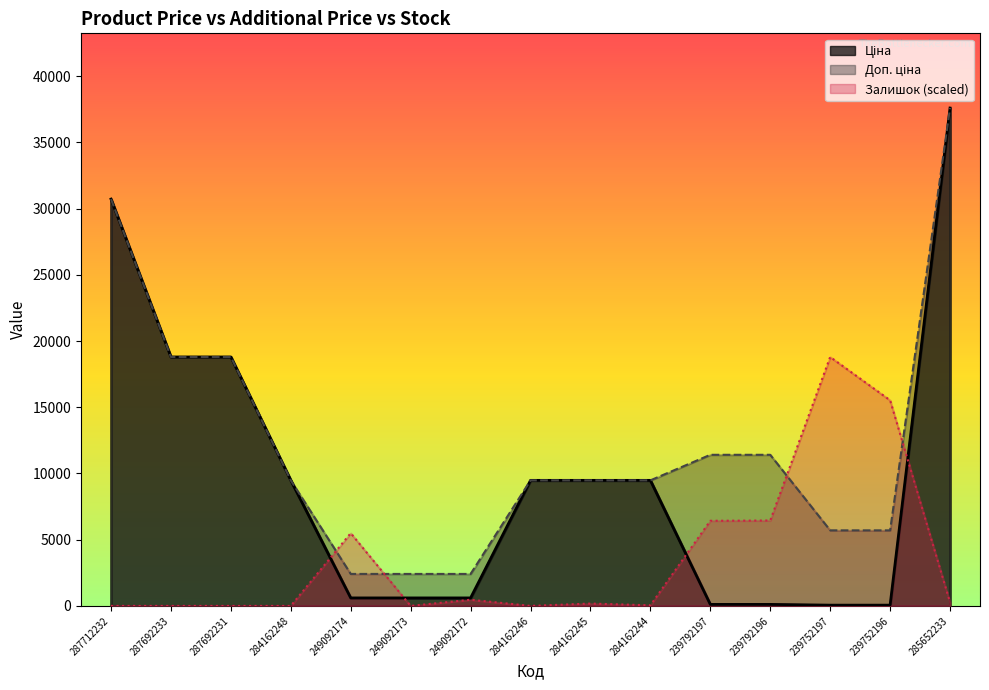

What are all the series names shown in the legend?

Ціна, Доп. ціна, Залишок